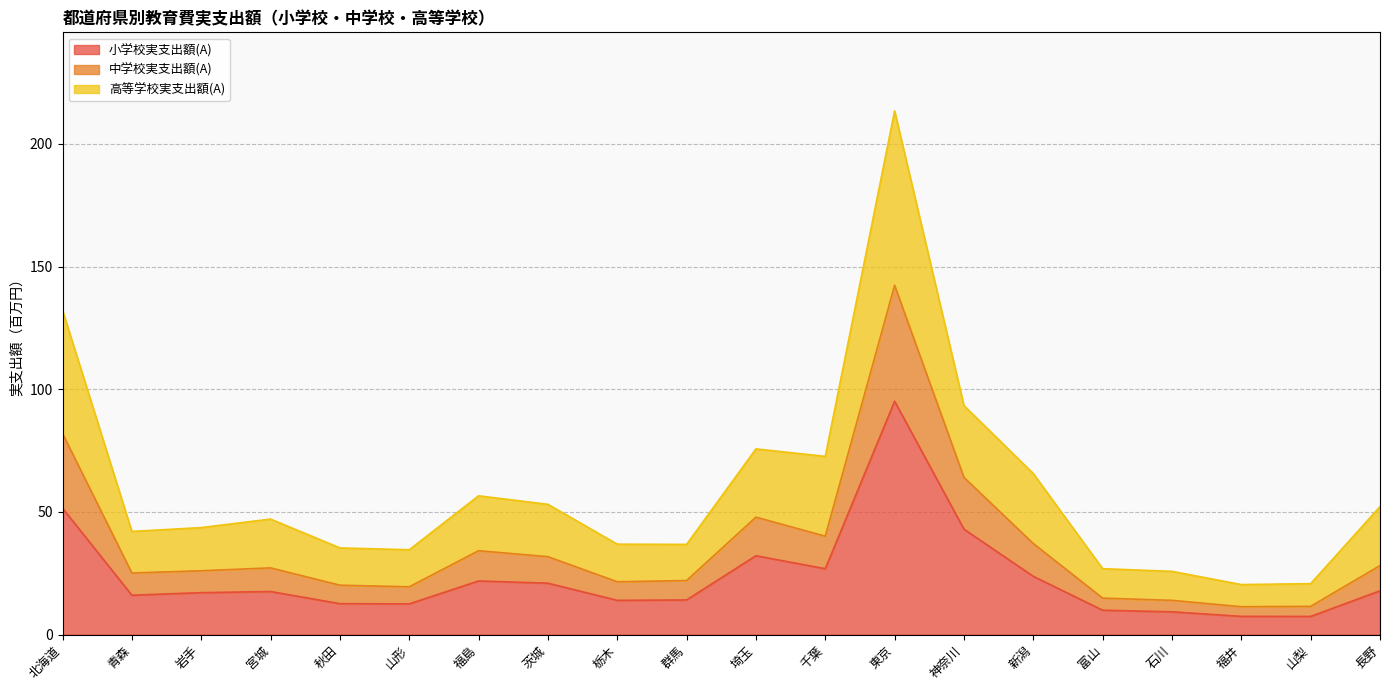

True or false: 小学校実支出額(A) and 中学校実支出額(A) intersect in this chart.

False